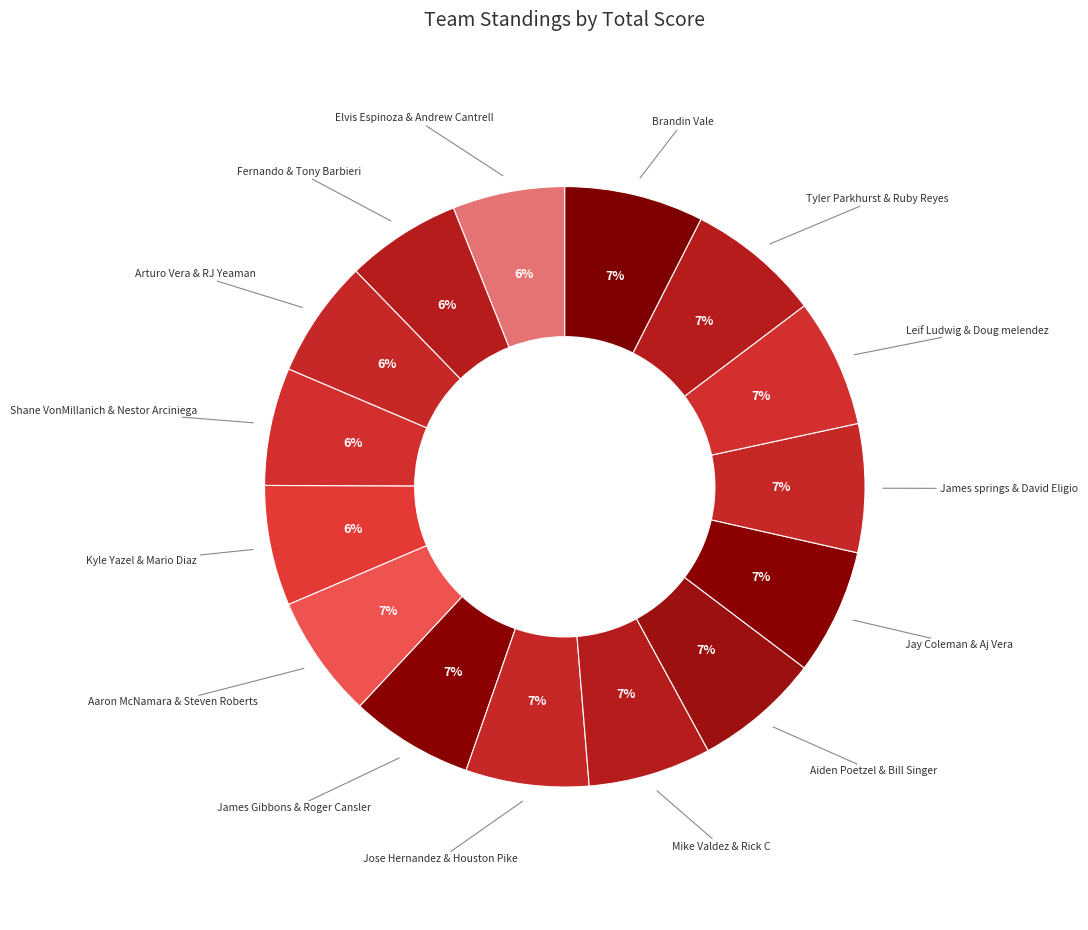

Count the number of slices in the pie.

15